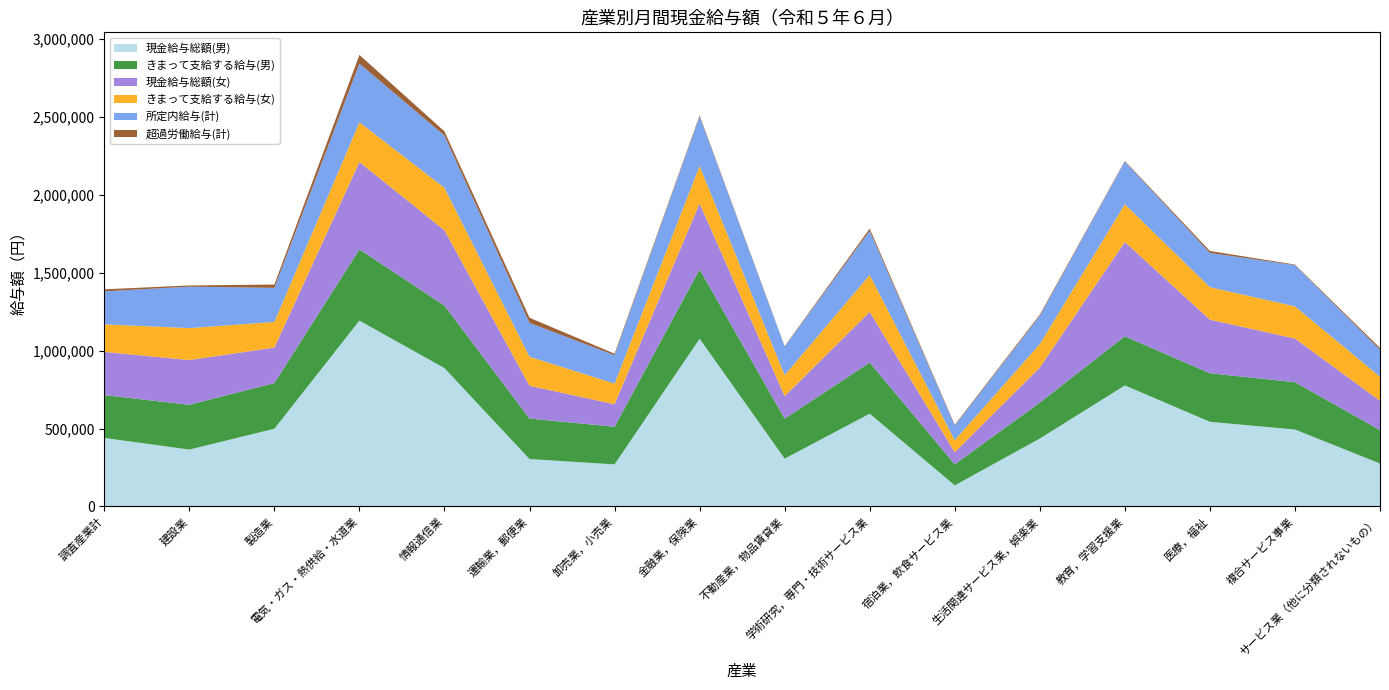

Reading right to left, extract all data points from this chart.

現金給与総額(男): 275592	493596	543150	776479	435642	135483	595170	306909	1076022	269943	304210	887626	1192133	498419	365166	439642
きまって支給する給与(男): 214152	303777	311211	315145	230557	134911	327955	256242	444641	241377	259740	401071	456865	293137	287175	274830
現金給与総額(女): 188126	279711	344096	604670	224735	77505	324682	144292	422440	144506	210159	483048	560362	227602	286999	277044
きまって支給する給与(女): 154597	206720	208324	242512	151121	77489	237473	135171	241036	132436	186432	272051	255225	164782	204663	176632
所定内給与(計): 172553	264448	219563	273417	180481	93013	282767	183030	317019	181894	217216	335530	376283	218222	265988	211883
超過労働給与(計): 11729	3642	12633	4216	7790	5334	14557	2572	7186	9758	32808	26802	55611	21399	7775	12813